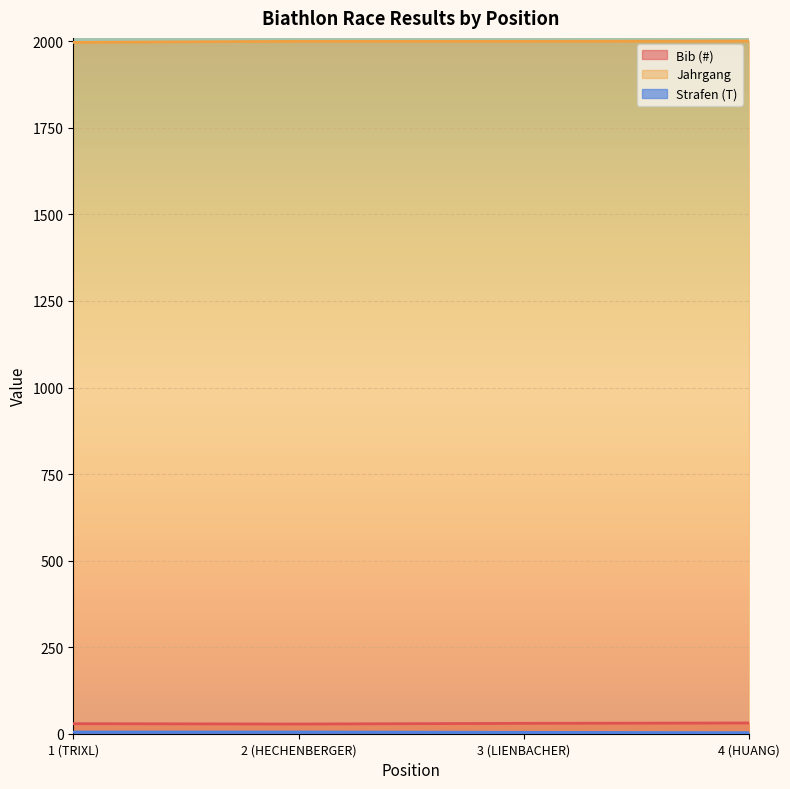

The Strafen (T) series shows 5 at 2 (HECHENBERGER). True or false?

True